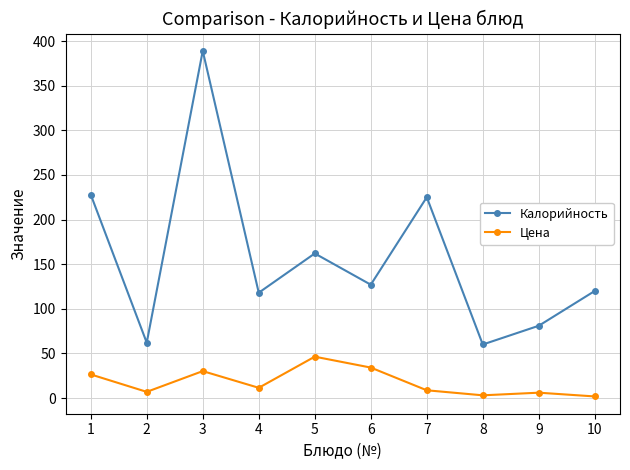

How many values in the Цена series are below 11?

5